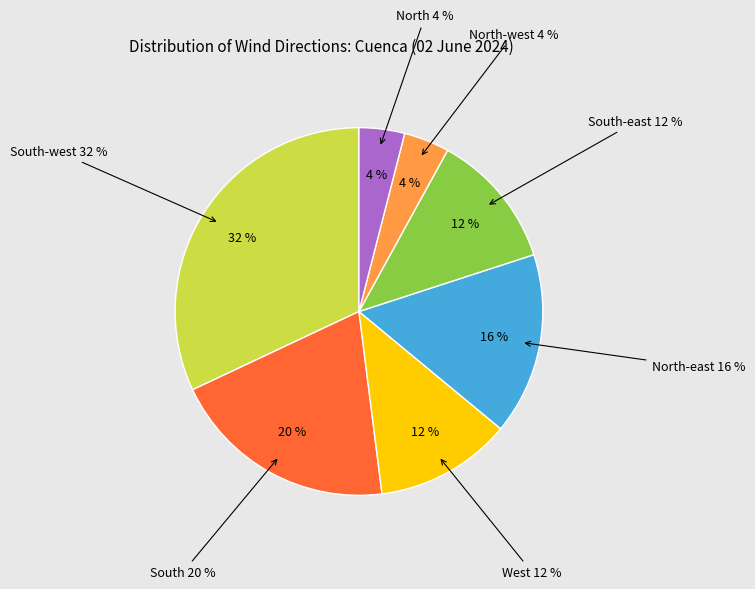

To the nearest percent, what is the difference between the largest and smallest slice percentages?

28%